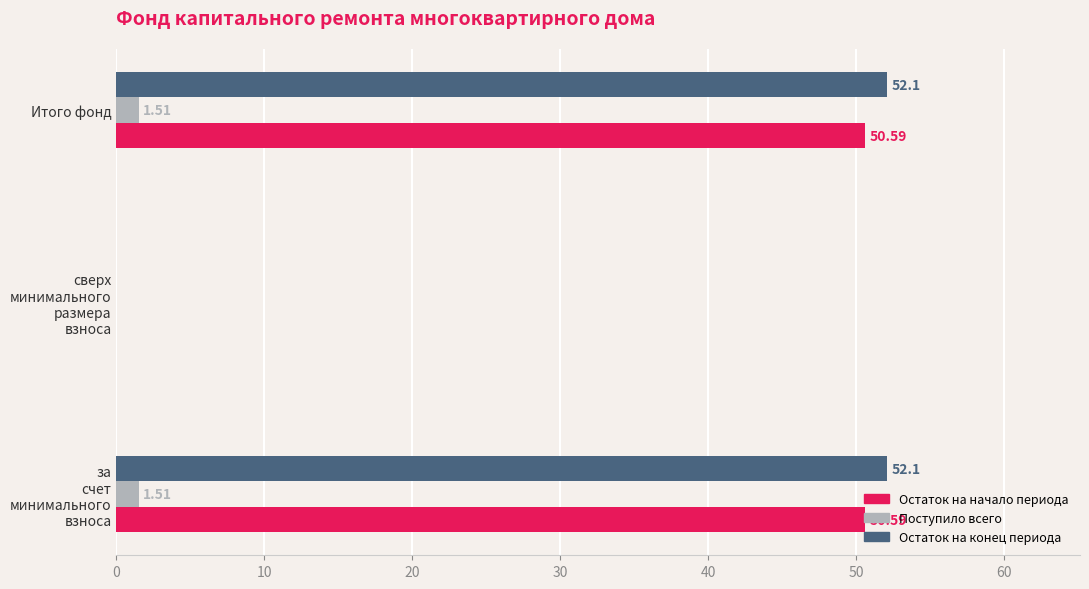

Which series has the largest total across all categories?

Остаток на конец периода